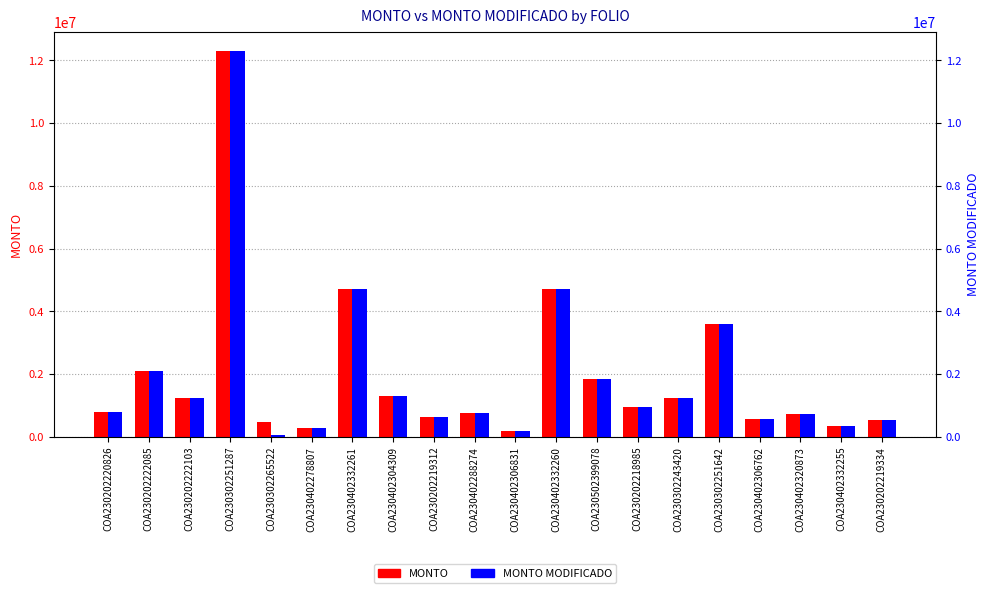

Are the bars horizontal?

No